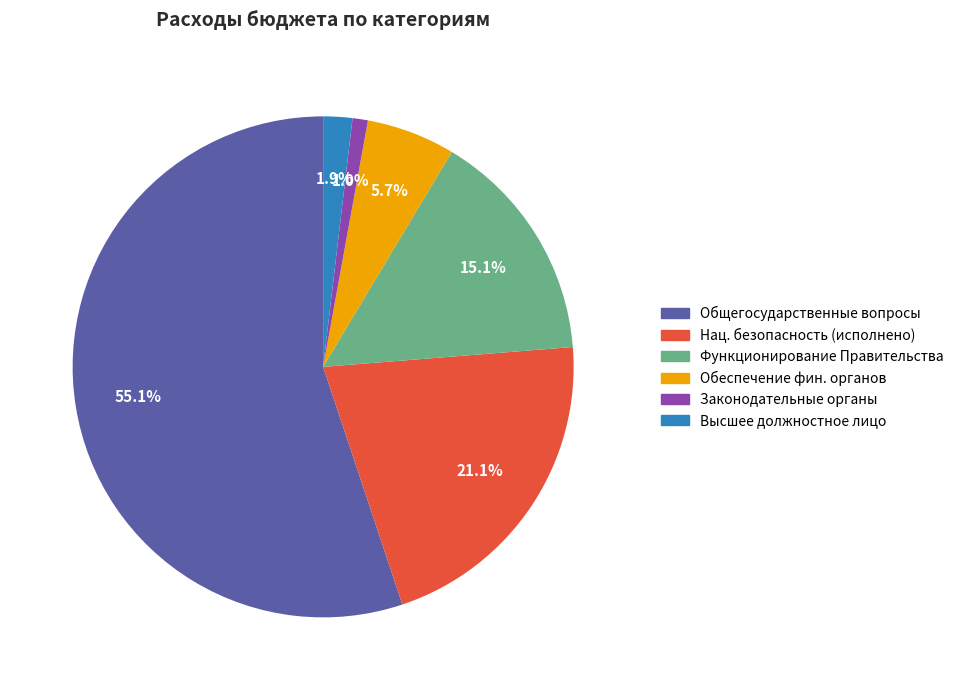

Is there any slice that represents more than half of the pie?

Yes